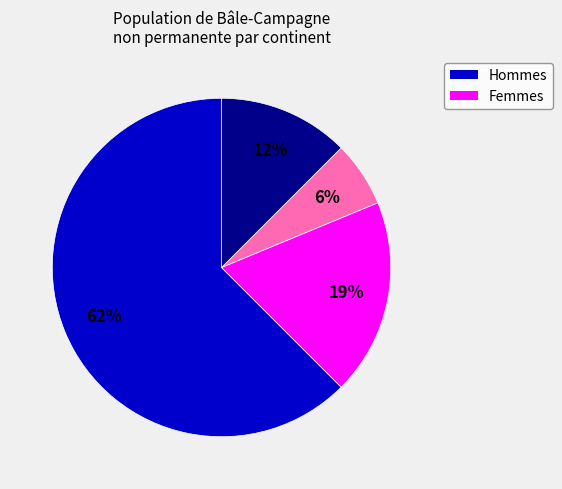

To the nearest percent, what is the average slice percentage?

25%